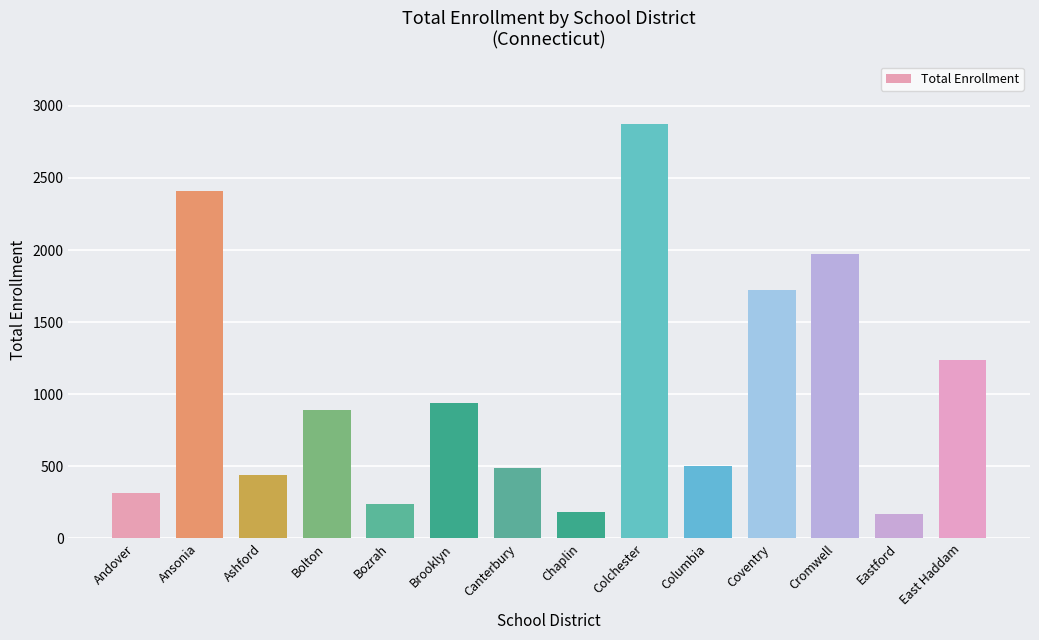

What position from the right is Canterbury?

8